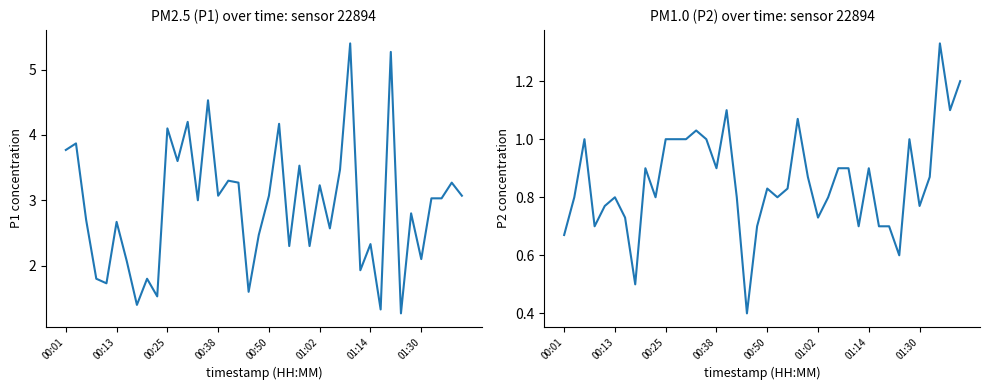

Which series changed the most between 12 and 16?

P1